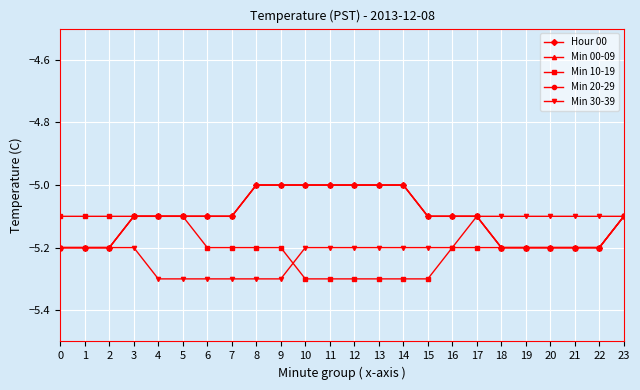

Is it true that Min 00-09 equals -7.8 at 10?

False